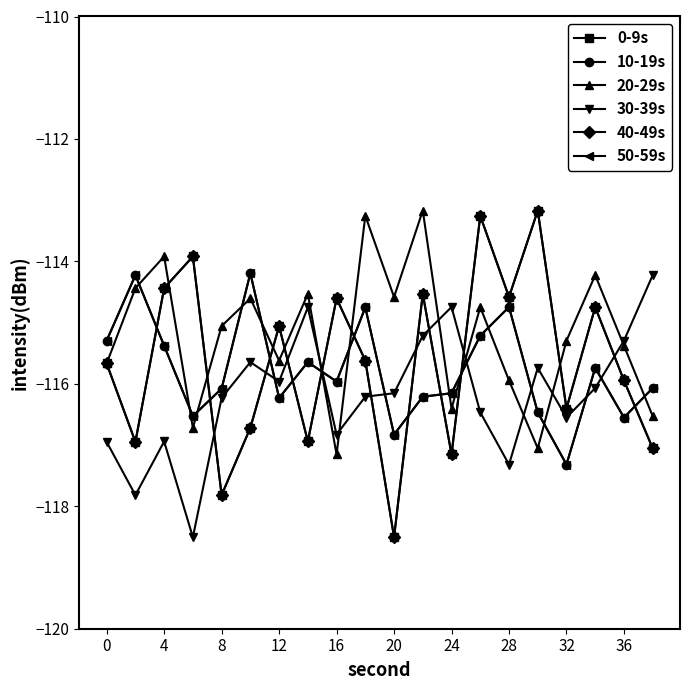

How many interior local valleys does the 20-29s series have?

6